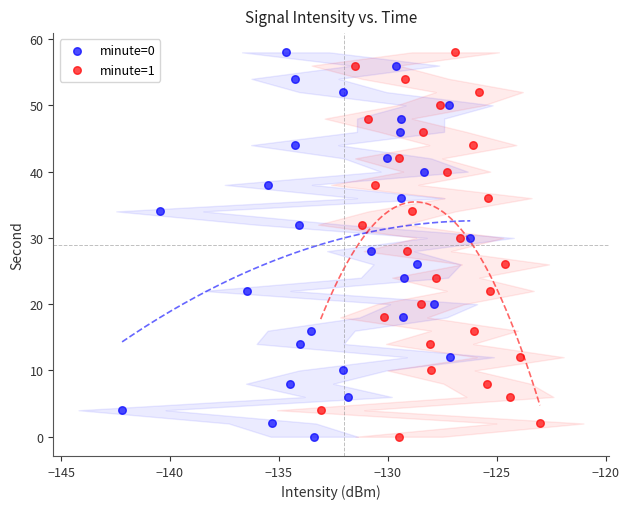

What are all the series names shown in the legend?

minute=0, minute=1